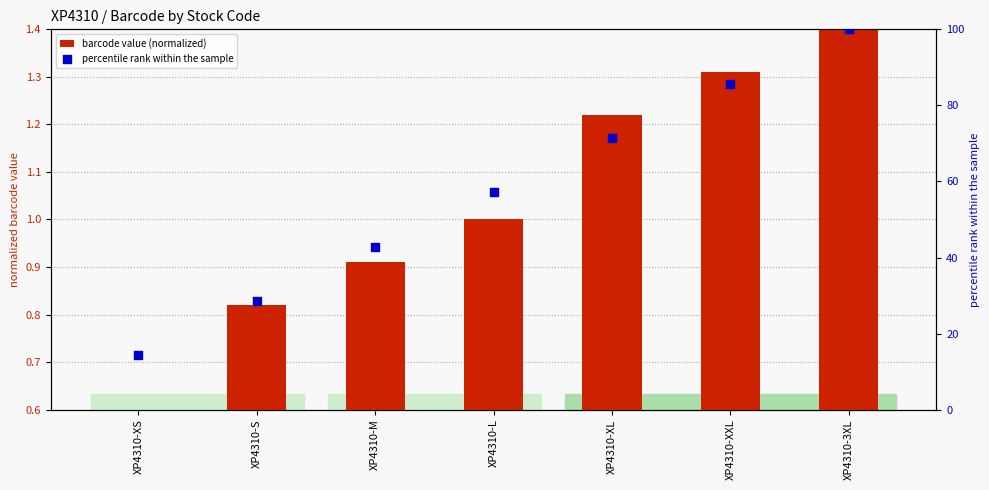

Is the value of barcode value (normalized) at XP4310-M greater than the value of percentile rank within the sample at XP4310-S?

No